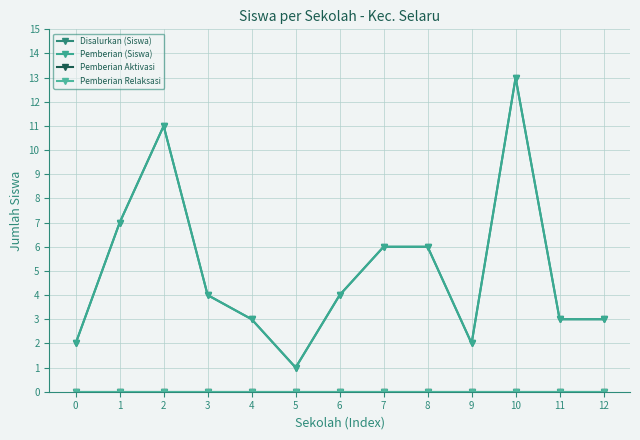

Between 3 and 4, which series saw the biggest shift?

Disalurkan (Siswa)